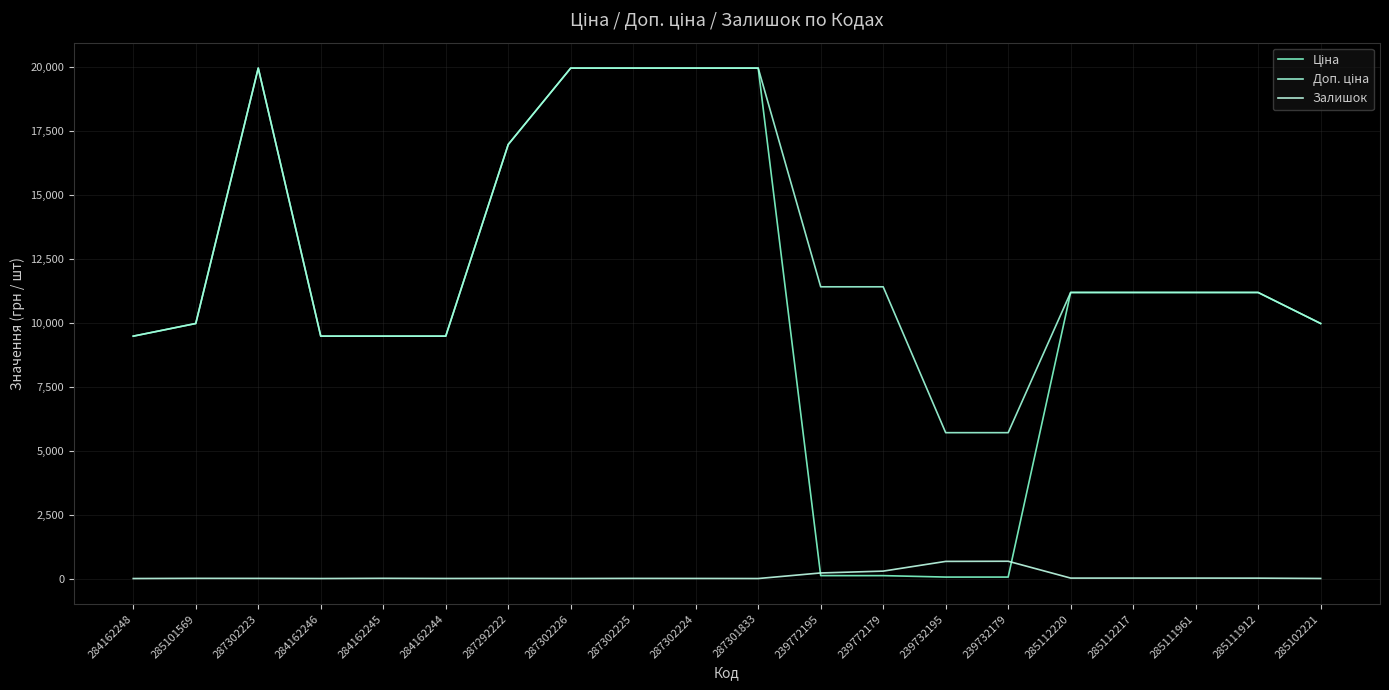

What is the label of the 3rd point from the right?

285111961